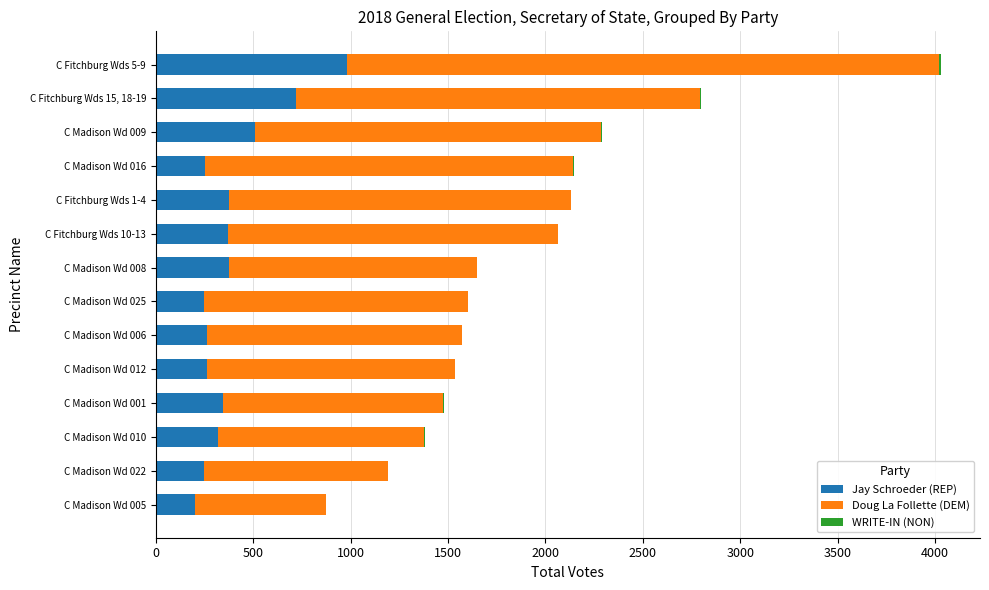

Which category has the highest value in the Jay Schroeder (REP) series?

C Fitchburg Wds 5-9